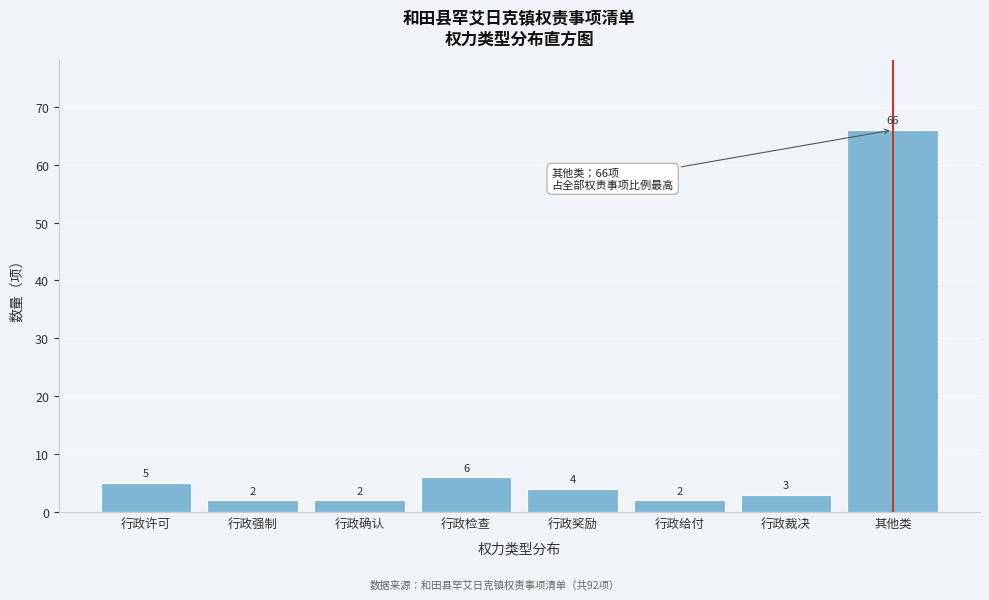

Reading left to right, transcribe all the data shown in this chart.

行政许可=5	行政强制=2	行政确认=2	行政检查=6	行政奖励=4	行政给付=2	行政裁决=3	其他类=66